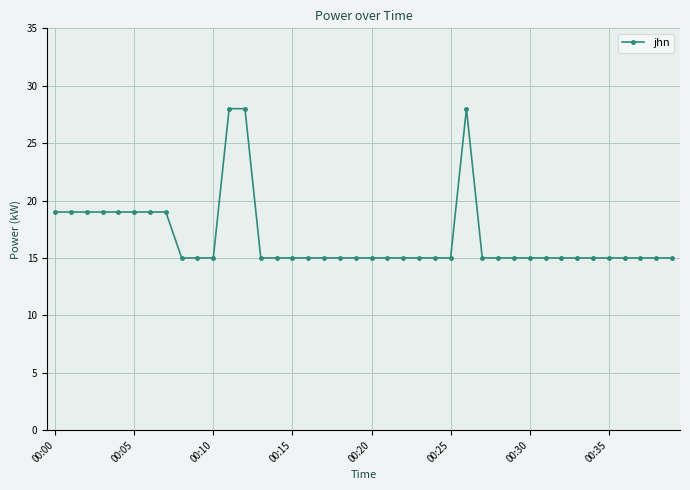

What is the difference between the maximum and second lowest values?

13